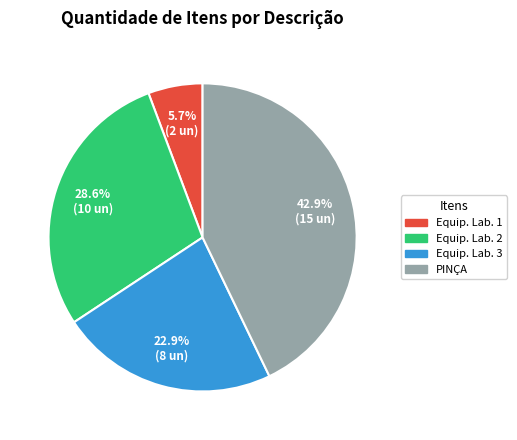

Is there any slice that represents more than half of the pie?

No